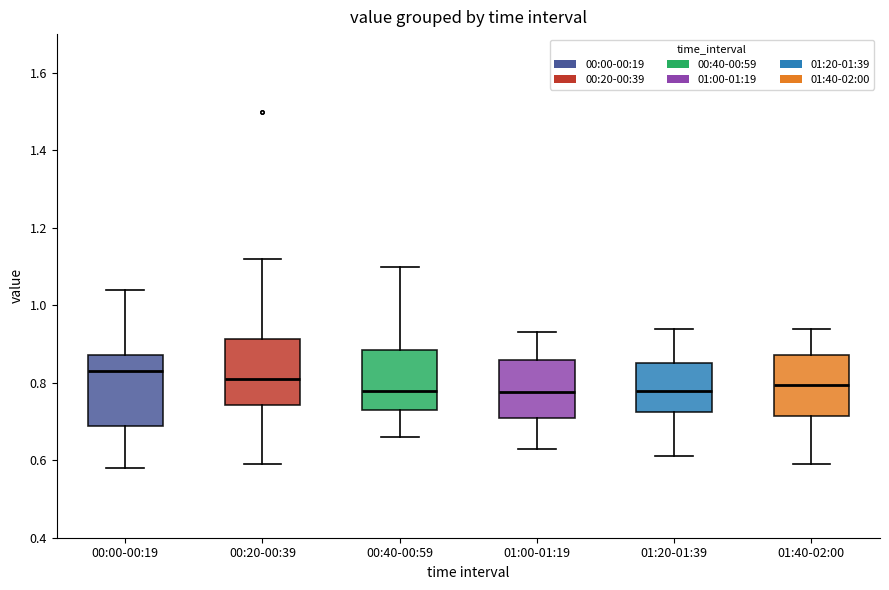

Reading left to right, read every box against the y-axis: the position of its median line, the range the box covers, and the ends of its whiskers. The values are not printed on the chart, so give them approximately, as read against the axis.

00:00-00:19: median 0.84, box 0.68 to 0.88, whiskers 0.58 to 1.04
00:20-00:39: median 0.82, box 0.74 to 0.92, whiskers 0.60 to 1.12
00:40-00:59: median 0.78, box 0.74 to 0.88, whiskers 0.66 to 1.10
01:00-01:19: median 0.78, box 0.72 to 0.86, whiskers 0.64 to 0.94
01:20-01:39: median 0.78, box 0.72 to 0.86, whiskers 0.62 to 0.94
01:40-02:00: median 0.80, box 0.72 to 0.88, whiskers 0.60 to 0.94